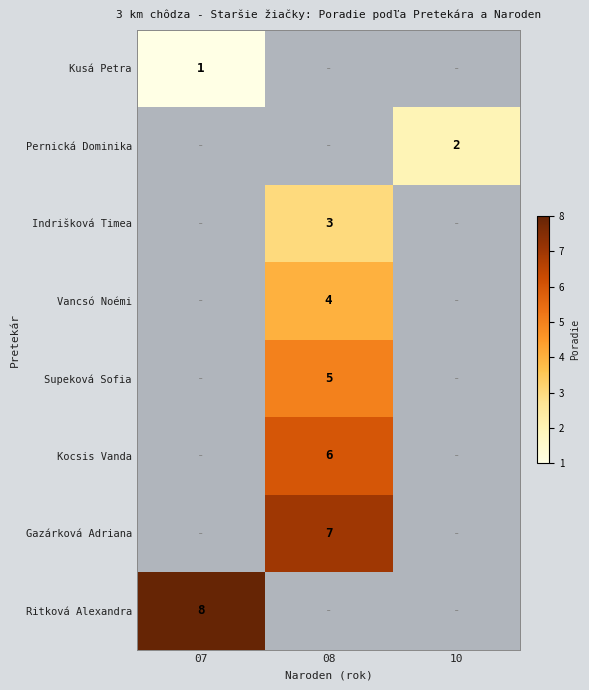

Which label corresponds to the smallest value in the chart?

07